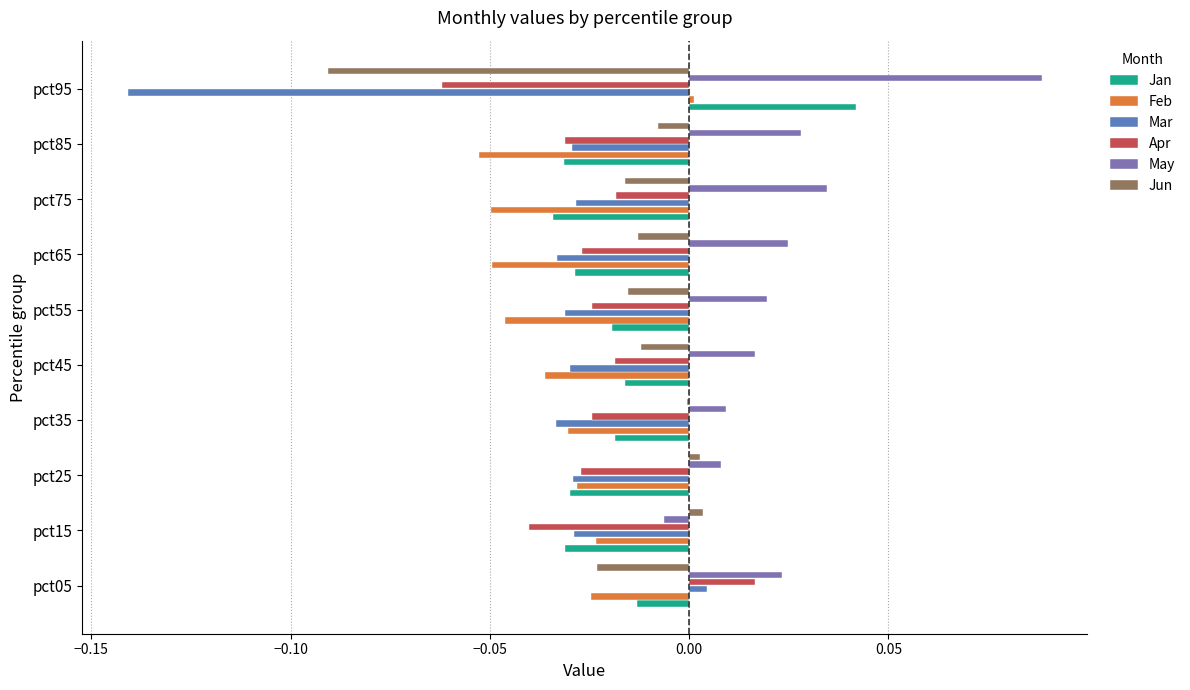

What is the sum of all Apr values?

-0.3